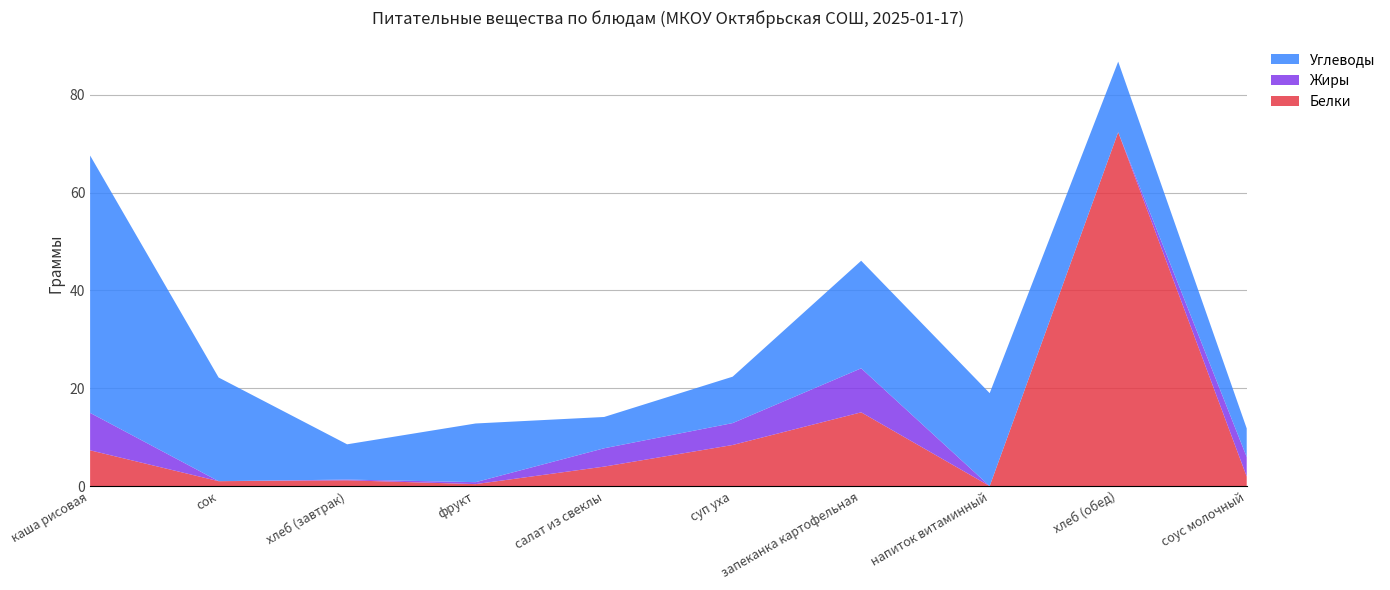

Reading right to left, what are all the values shown in this chart?

Белки: 1.9	72.4	0.0	15.1	8.4	4.0	0.4	1.2	1.0	7.3
Жиры: 4.0	0.0	0.0	9.0	4.5	3.8	0.4	0.1	0.0	7.7
Углеводы: 5.8	14.4	19.0	22.0	9.5	6.4	12.0	7.2	21.2	52.6